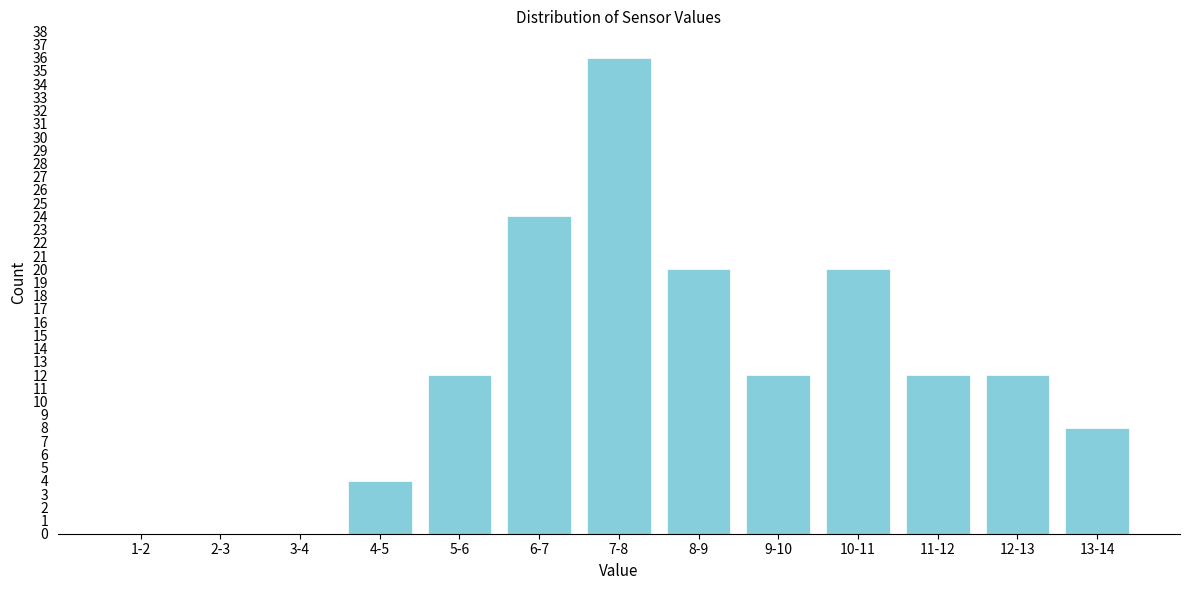

Reading left to right, what are all the values shown in this chart?

1-2=0	2-3=0	3-4=0	4-5=4	5-6=12	6-7=24	7-8=36	8-9=20	9-10=12	10-11=20	11-12=12	12-13=12	13-14=8